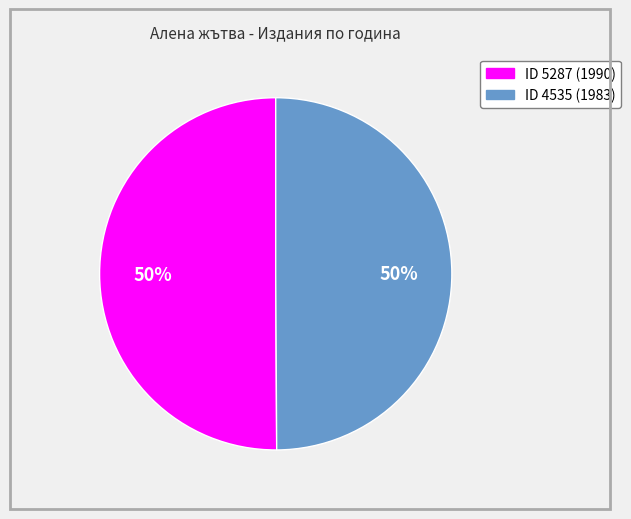

To the nearest percent, what is the average slice percentage?

50%